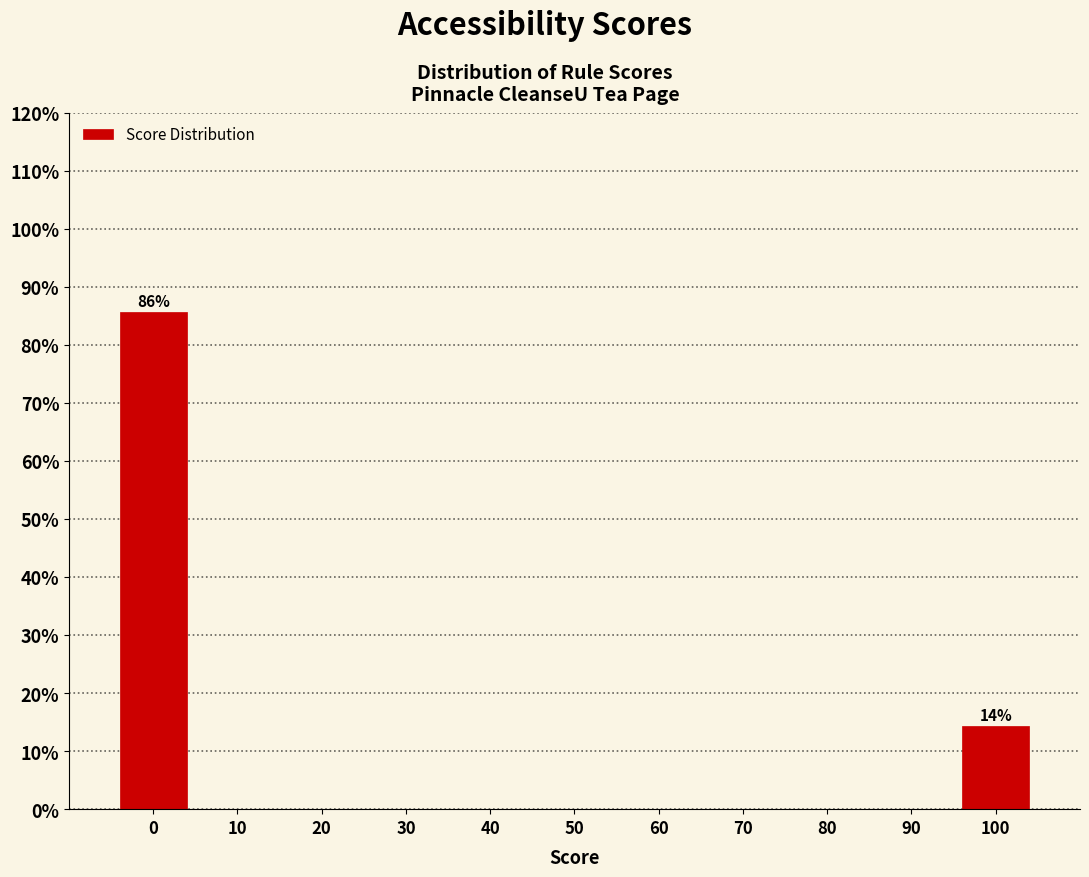

Which range on the x-axis has the tallest bar?

-5 to 5